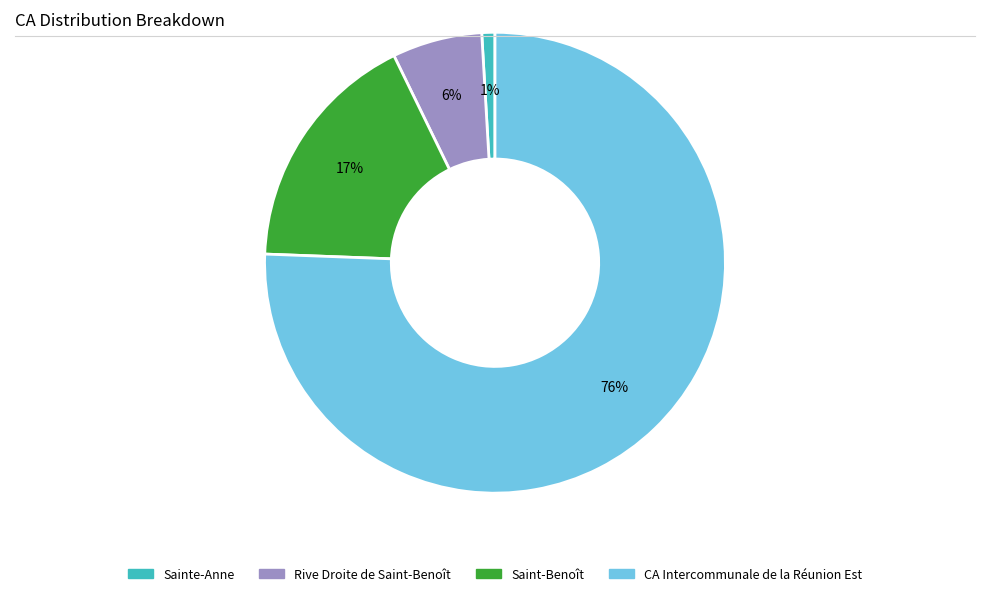

To the nearest percent, what is the average slice percentage?

25%